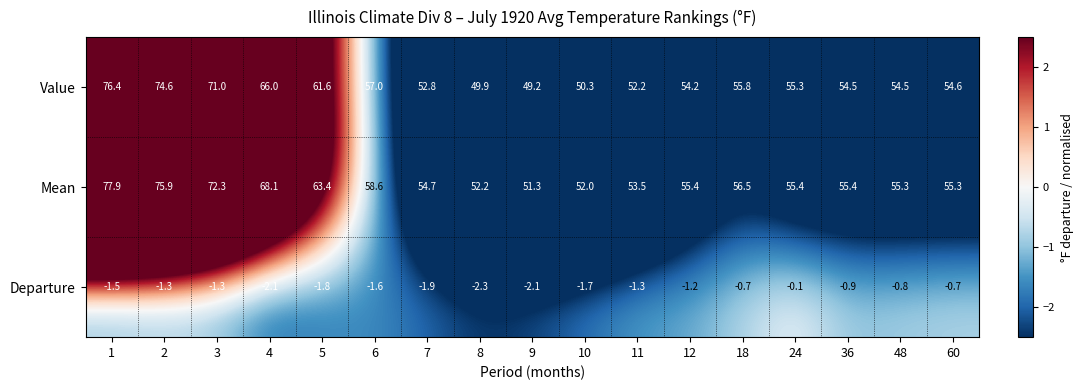

Read the Value value at 11.

52.2